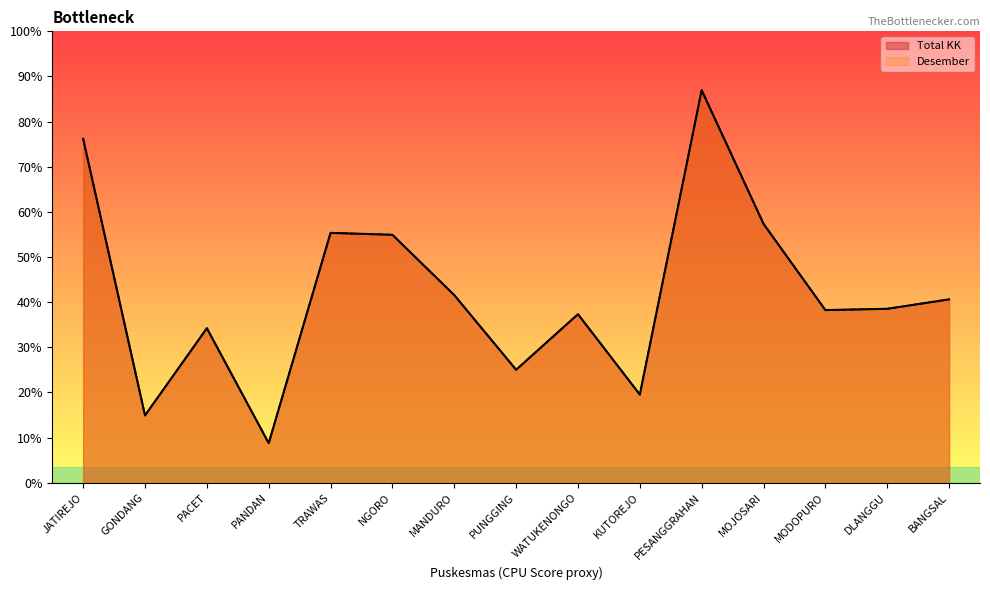

Where is the first local minimum for Desember?

GONDANG